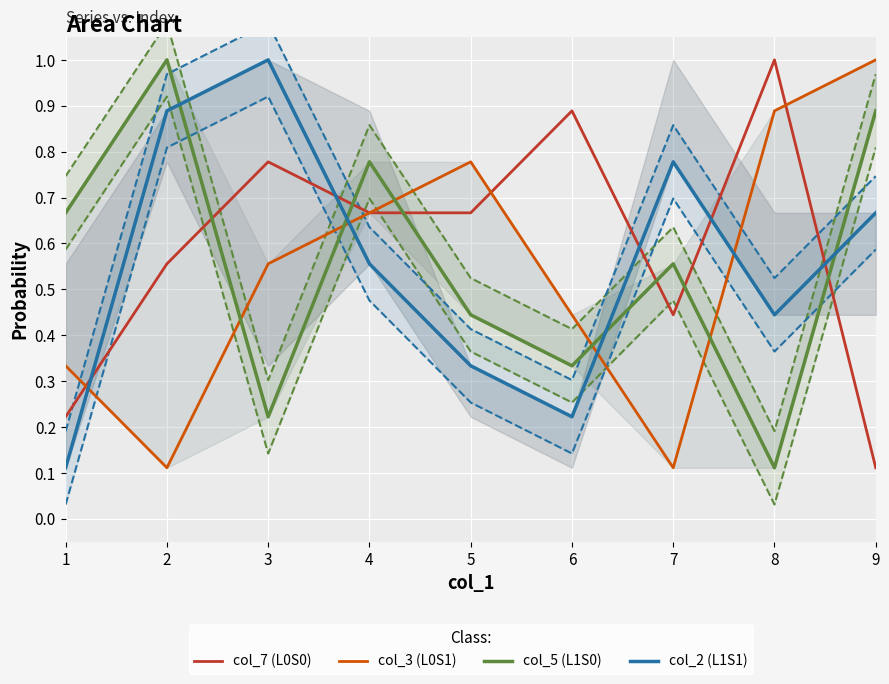

Read the col_3 (L0S1) value at 5.

0.8